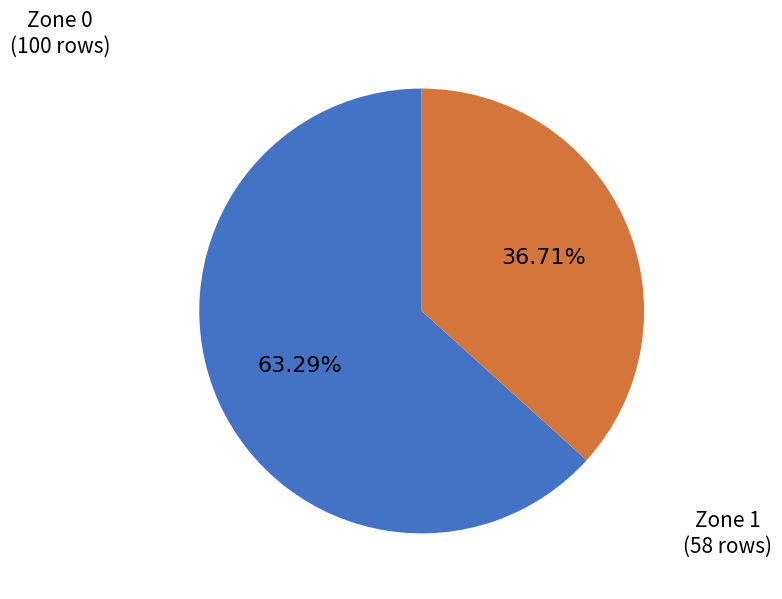

Is there a majority slice in this chart?

Yes